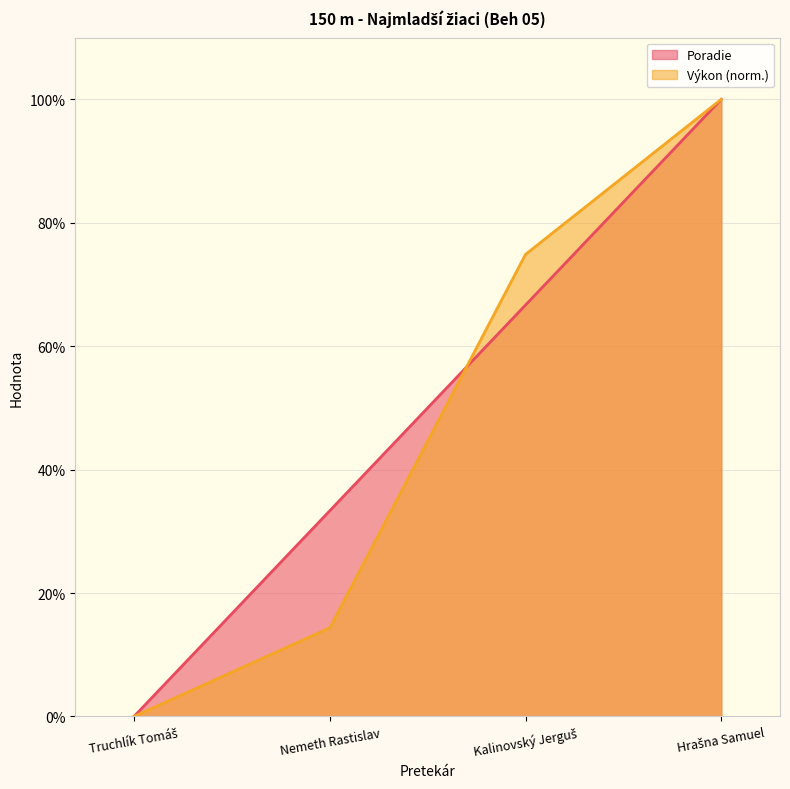

What is the value of the Výkon point at the 4th from the left?

100.0